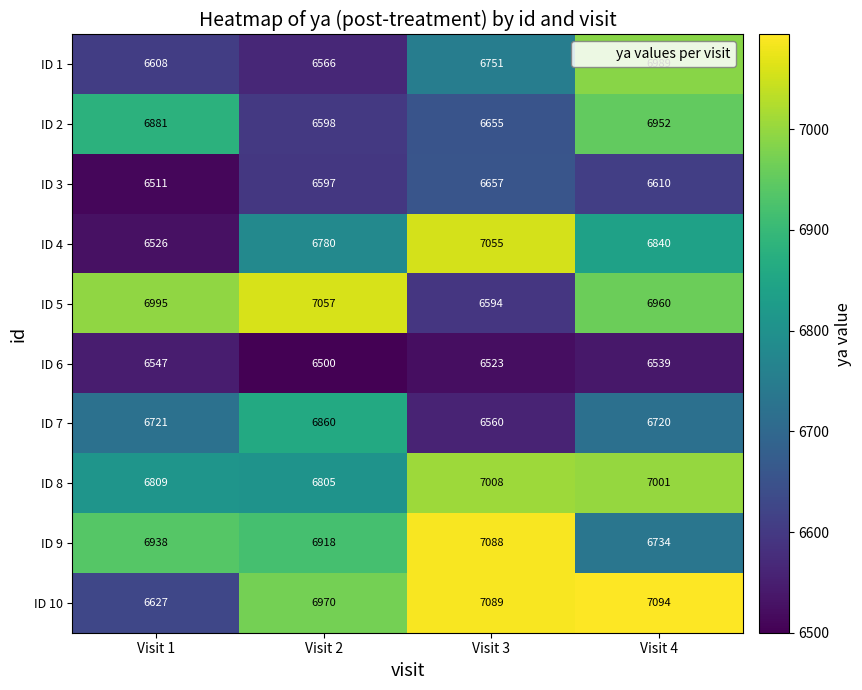

Rank the series at Visit 2 from lowest to highest value.

ID 6, ID 1, ID 3, ID 2, ID 4, ID 8, ID 7, ID 9, ID 10, ID 5